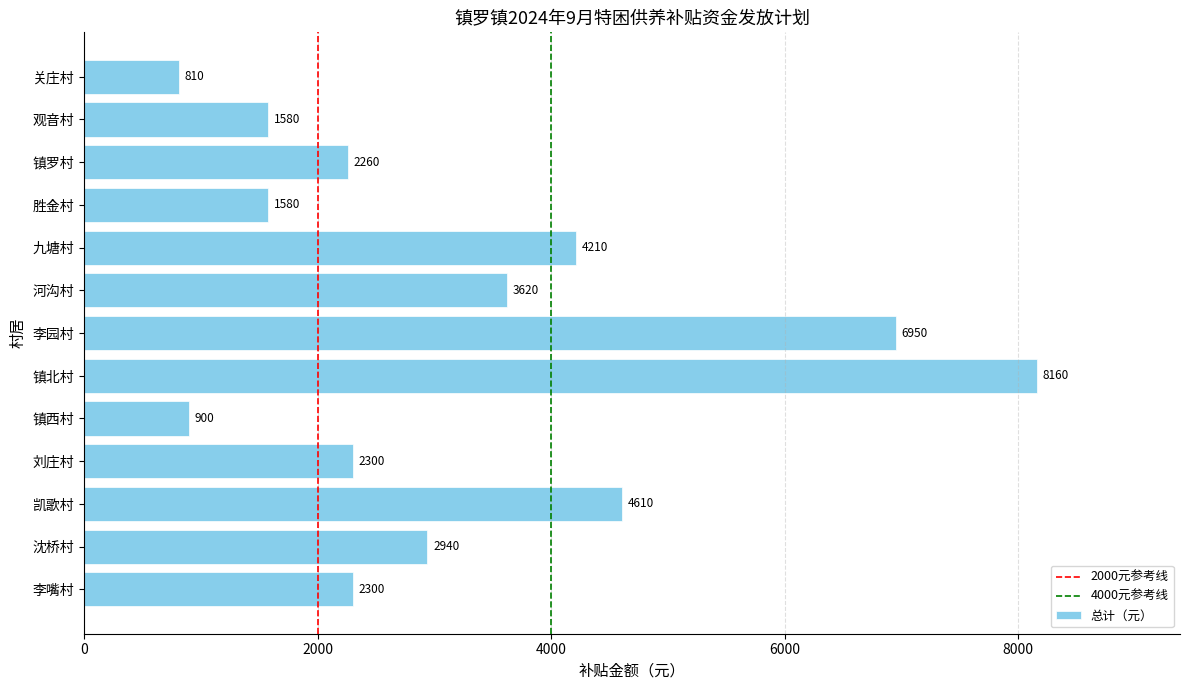

True or false: the data shows 6950 at 李园村.

True